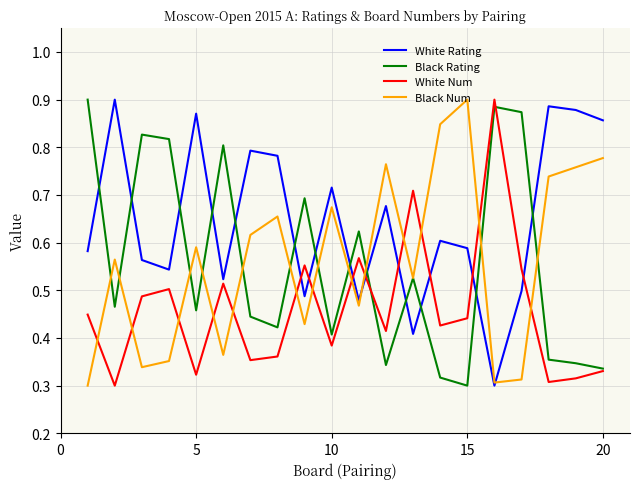

Which series has the largest total across all categories?

White Rating